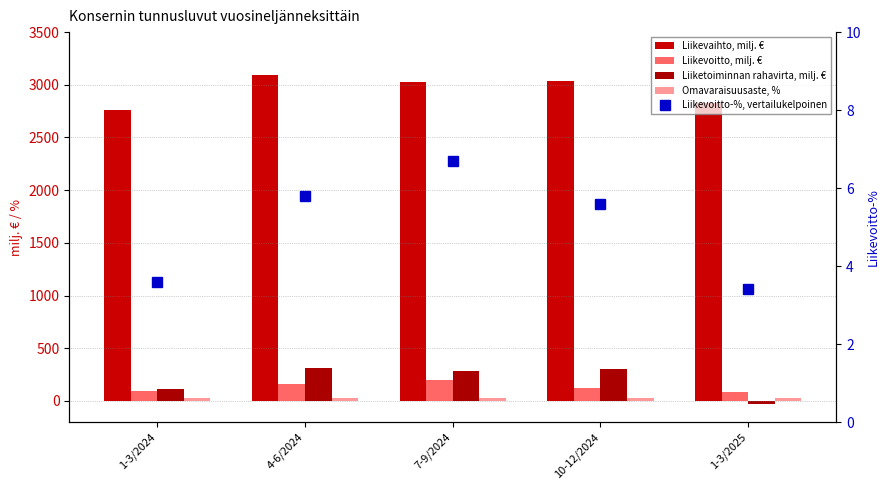

What is the label of the 5th bar from the right?

1-3/2024